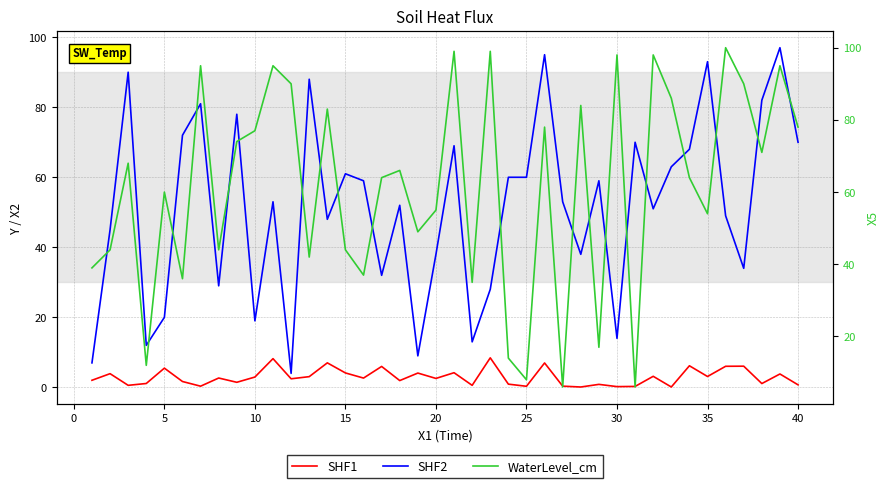

True or false: SHF1 and WaterLevel_cm intersect in this chart.

False